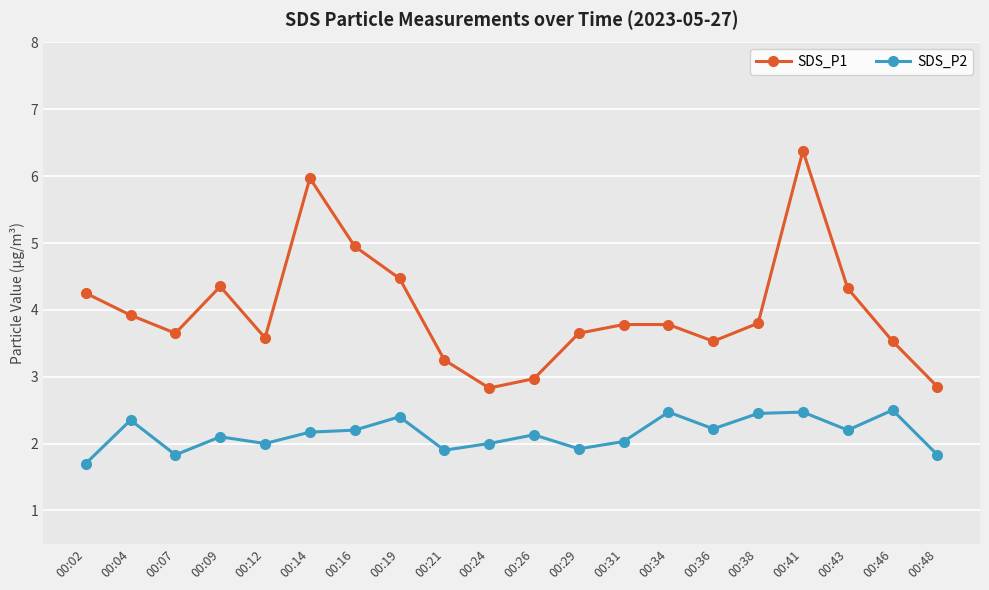

What are all the series names shown in the legend?

SDS_P1, SDS_P2